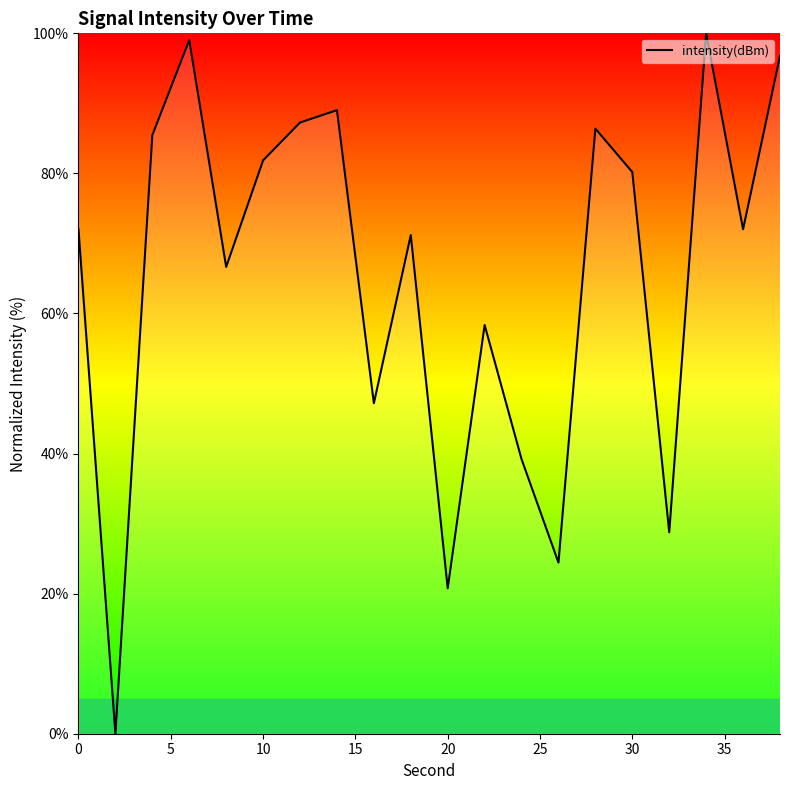

What is the greatest value displayed?

100.0